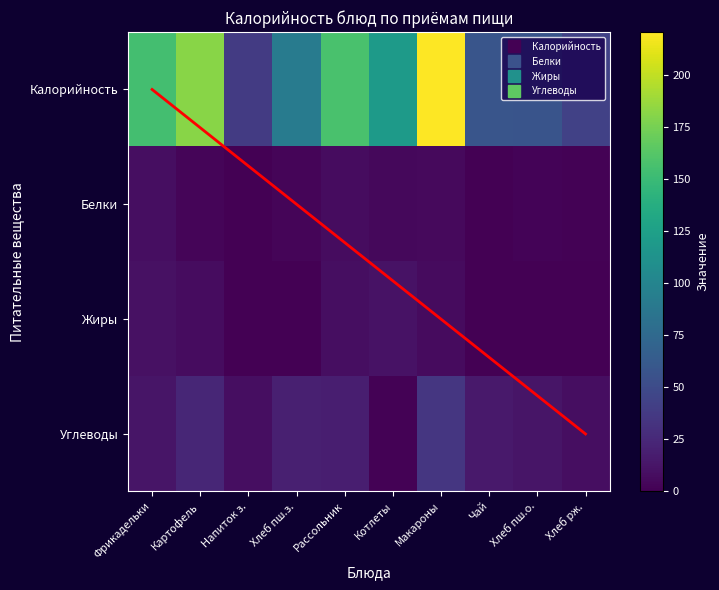

Reading right to left, list all the values displayed in this chart.

Калорийность: Хлеб рж.=43.0	Хлеб пш.о.=57.4	Чай=58.0	Макароны=220.5	Котлеты=120.0	Рассольник=157.0	Хлеб пш.з.=91.9	Напиток з.=38.5	Картофель=181.5	Фрикадельки=154.2
Белки: Хлеб рж.=1.6	Хлеб пш.о.=1.9	Чай=0.2	Макароны=5.2	Котлеты=5.0	Рассольник=7.7	Хлеб пш.з.=3.0	Напиток з.=0.6	Картофель=3.0	Фрикадельки=8.3
Жиры: Хлеб рж.=0.3	Хлеб пш.о.=0.1	Чай=0.0	Макароны=6.2	Котлеты=10.5	Рассольник=8.4	Хлеб пш.з.=0.2	Напиток з.=0.0	Картофель=7.7	Фрикадельки=9.8
Углеводы: Хлеб рж.=8.3	Хлеб пш.о.=12.2	Чай=15.0	Макароны=35.2	Котлеты=1.2	Рассольник=18.5	Хлеб пш.з.=19.5	Напиток з.=8.2	Картофель=23.9	Фрикадельки=12.5